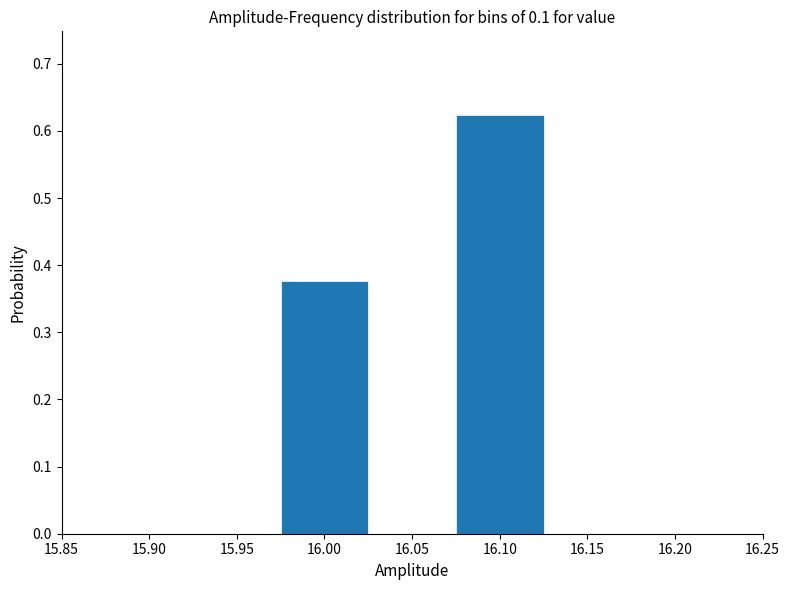

Where is the data nearest to the value 0?

16.00